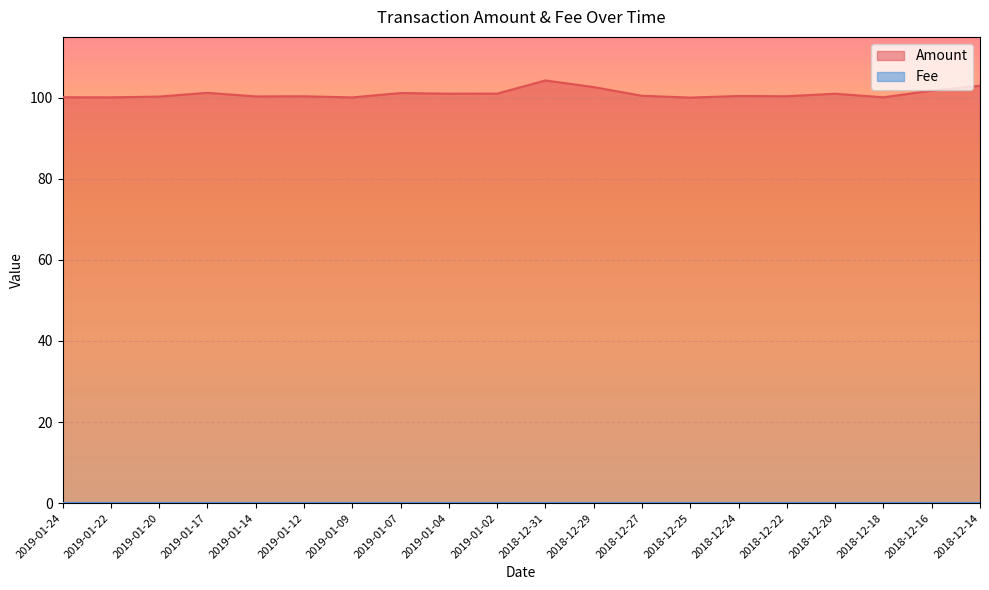

What is the difference between the maximum and minimum values?

4.2